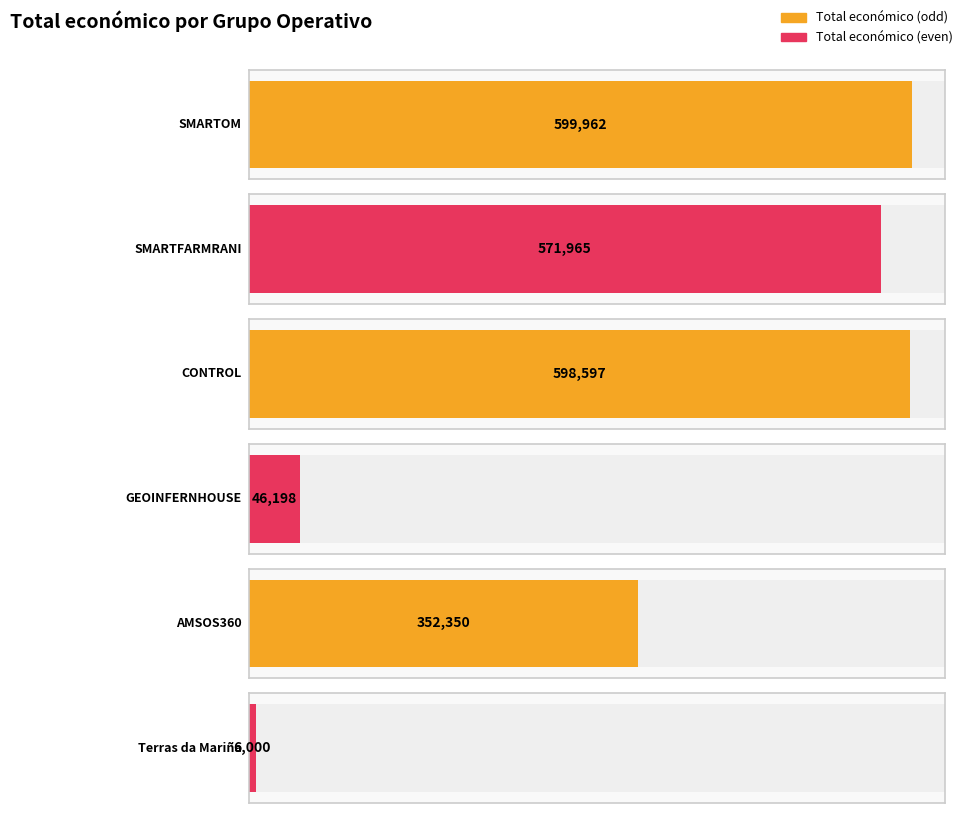

Which label corresponds to the smallest value in the chart?

Terras da Mariña